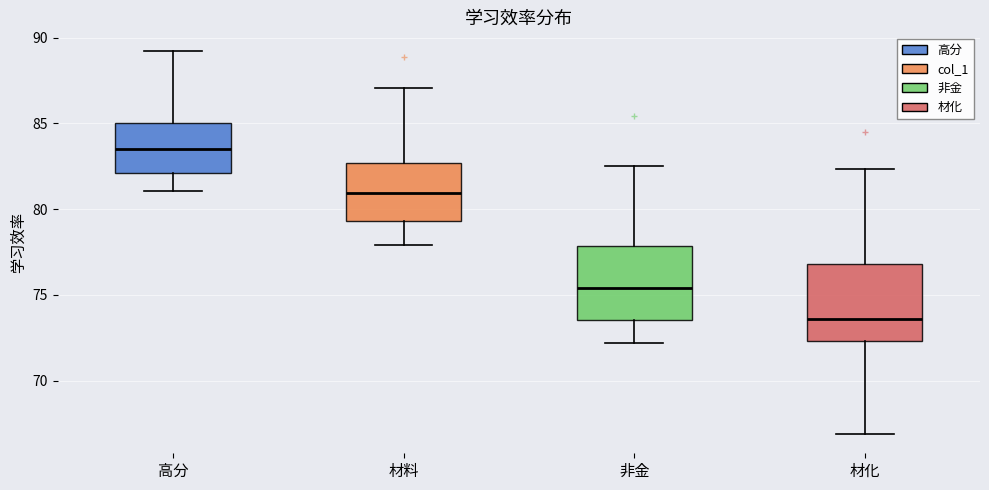

Reading left to right, read every box against the y-axis: the position of its median line, the range the box covers, and the ends of its whiskers. The values are not printed on the chart, so give them approximately, as read against the axis.

高分: median 83.5, box 82.0 to 85.0, whiskers 81.0 to 89.0
材料: median 81.0, box 79.5 to 82.5, whiskers 78.0 to 87.0
非金: median 75.5, box 73.5 to 78.0, whiskers 72.0 to 82.5
材化: median 73.5, box 72.5 to 77.0, whiskers 67.0 to 82.5